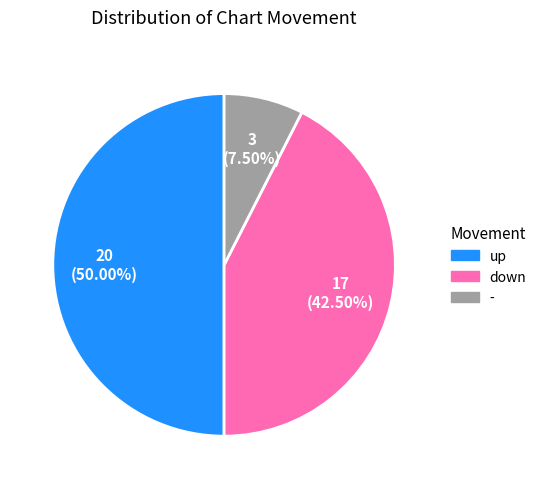

Approximately how many times larger is the value at up compared to down?

1.2